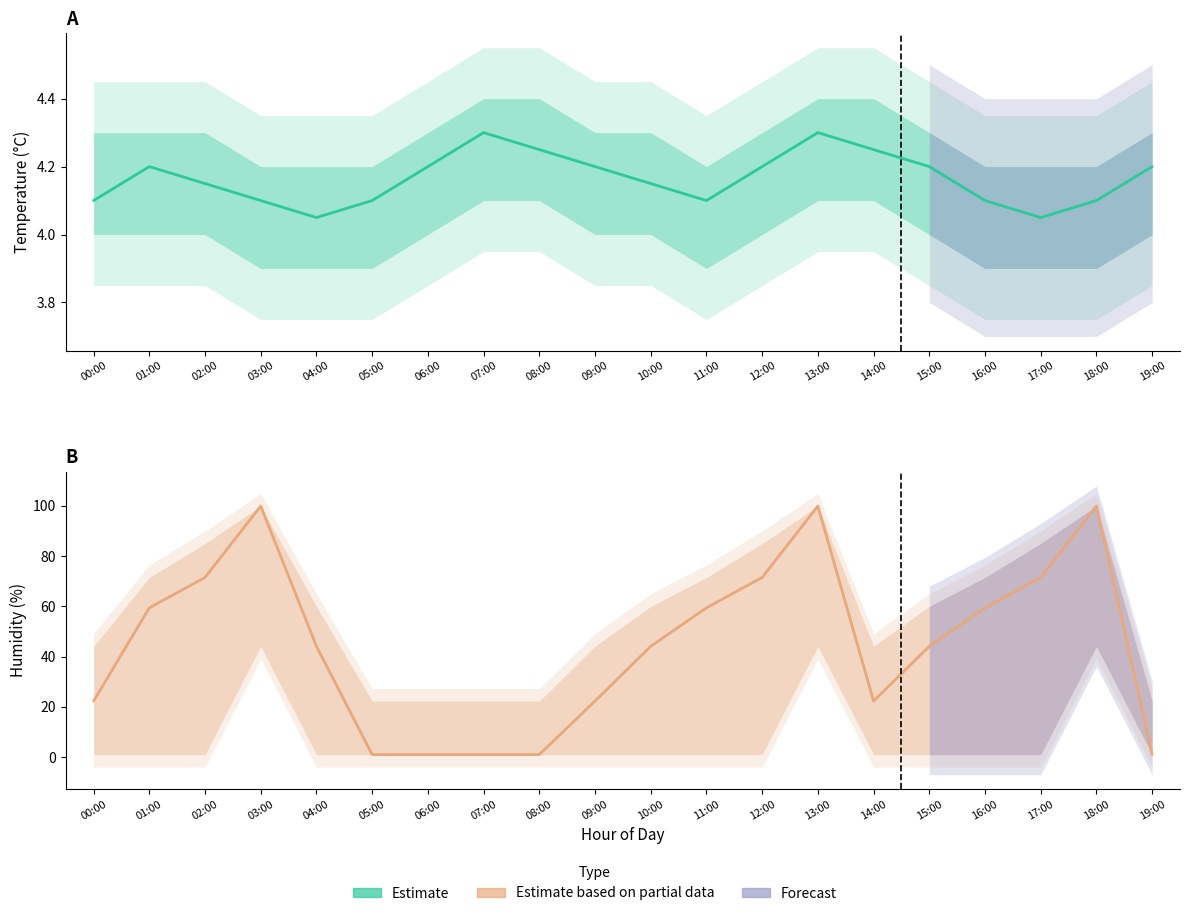

Which series ends up on top after the final intersection of Estimate based on partial data and Estimate?

Estimate